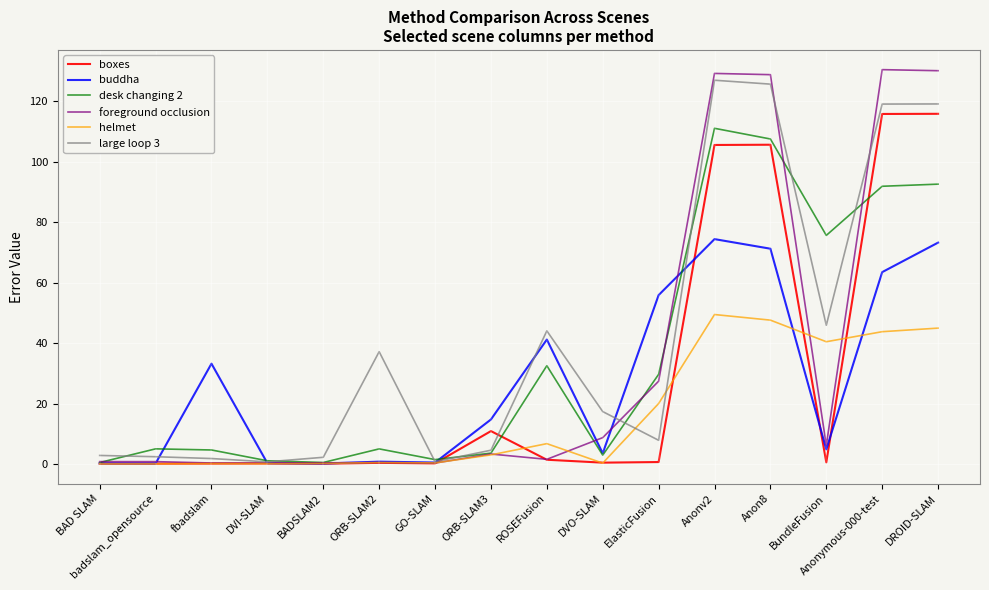

What is the highest value of the foreground occlusion series?

130.5